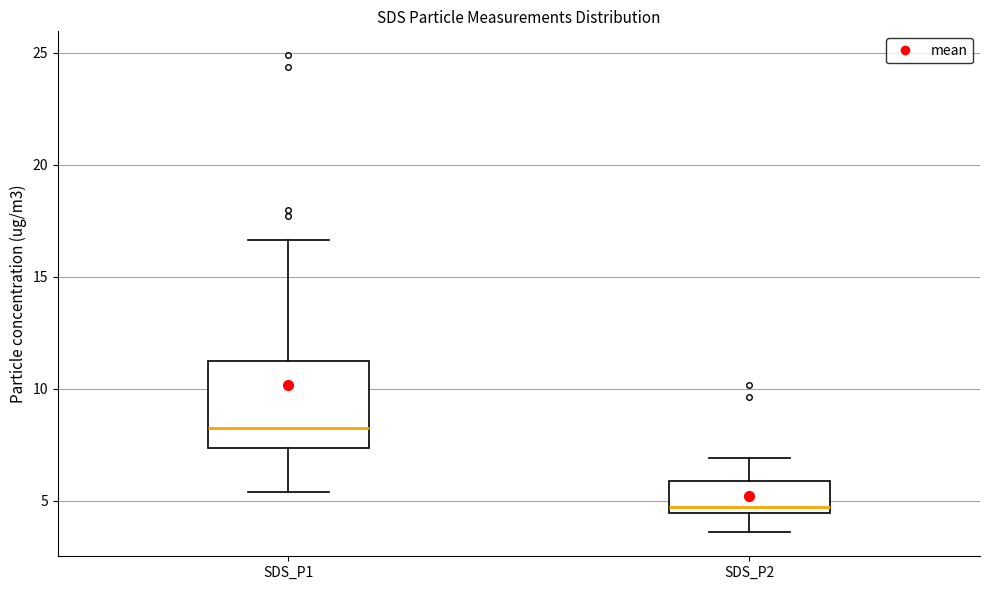

Reading left to right, read every box against the y-axis: the position of its median line, the range the box covers, and the ends of its whiskers. The values are not printed on the chart, so give them approximately, as read against the axis.

SDS_P1: median 8.5, box 7.5 to 11.0, whiskers 5.5 to 16.5
SDS_P2: median 4.5 (just above the box's lower edge), box 4.5 to 6.0, whiskers 3.5 to 7.0